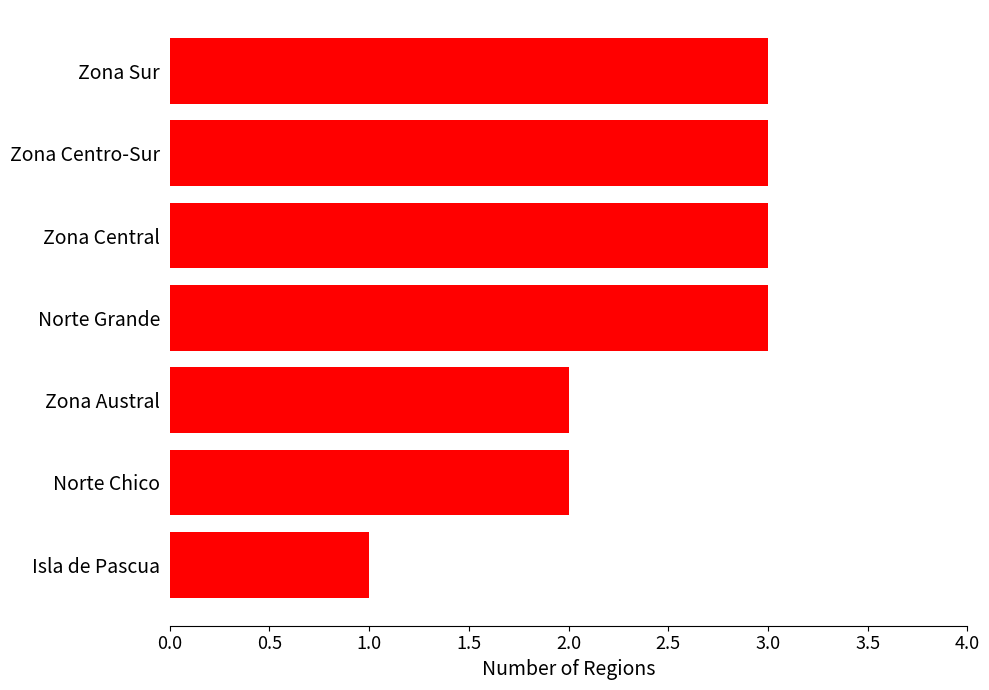

Between Norte Grande and Norte Chico, which is larger?

Norte Grande